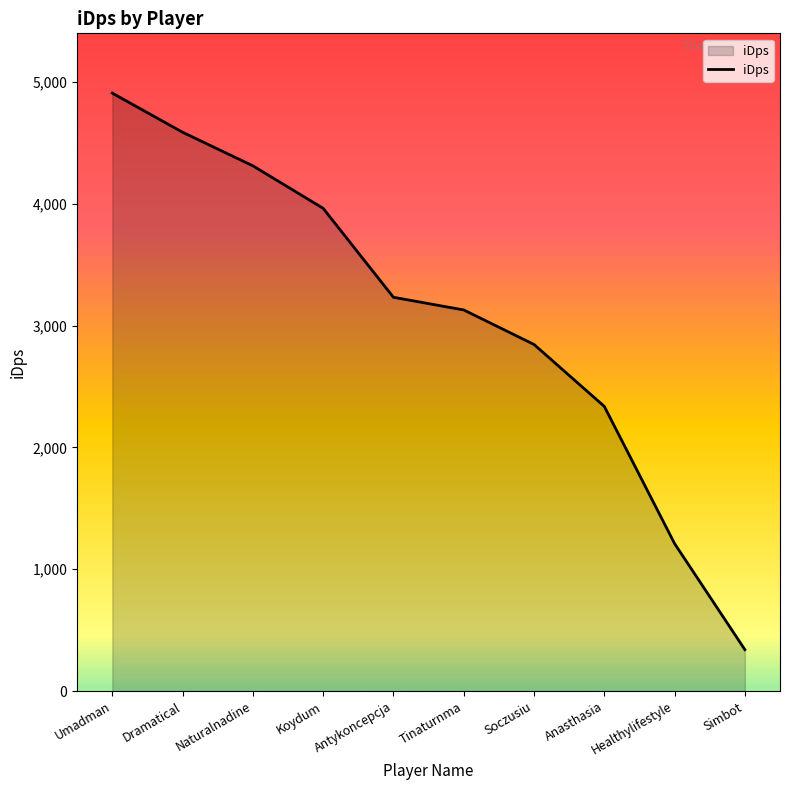

What is the change in value from Soczusiu to Simbot?

-2504.7